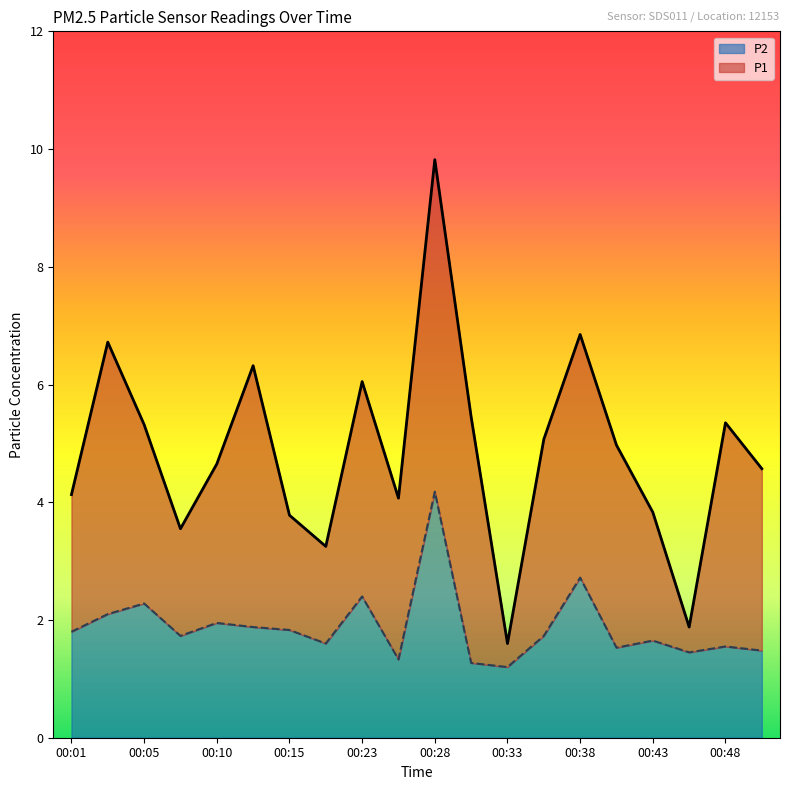

List the series in order of their overall mean, highest first.

P1, P2